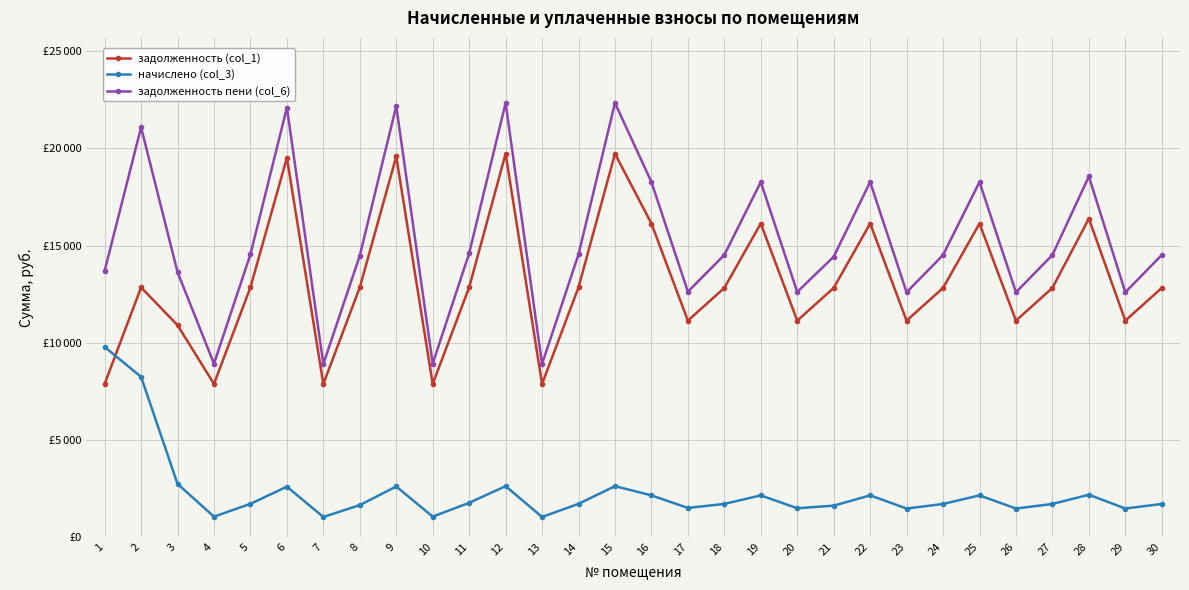

Reading right to left, what are all the values shown in this chart?

задолженность (col_1): 30=12816.7	29=11132.3	28=16383.8	27=12816.7	26=11132.3	25=16132.2	24=12816.7	23=11132.3	22=16132.2	21=12816.7	20=11132.3	19=16132.2	18=12816.7	17=11132.3	16=16132.2	15=19724.6	14=12845.2	13=7873.3	12=19724.6	11=12845.2	10=7873.3	9=19583.4	8=12845.2	7=7873.3	6=19516.8	5=12845.2	4=7873.3	3=10899.2	2=12845.2	1=7873.3
начислено (col_3): 30=1695.2	29=1460.2	28=2170.5	27=1695.2	26=1460.2	25=2137.1	24=1695.2	23=1460.2	22=2137.1	21=1607.9	20=1474.7	19=2137.1	18=1697.9	17=1489.3	16=2137.1	15=2613.1	14=1701.7	13=1025.8	12=2613.1	11=1754.0	10=1043.0	9=2594.3	8=1637.7	7=1025.8	6=2585.5	5=1701.7	4=1043.0	3=2728.7	2=8239.3	1=9779.5
задолженность пени (col_6): 30=14511.9	29=12592.5	28=18554.3	27=14511.9	26=12592.5	25=18269.3	24=14511.9	23=12592.5	22=18269.3	21=14424.7	20=12607.0	19=18269.3	18=14514.7	17=12621.6	16=18269.3	15=22337.7	14=14546.8	13=8899.1	12=22337.7	11=14599.1	10=8916.4	9=22177.7	8=14482.9	7=8899.1	6=22102.3	5=14546.8	4=8916.4	3=13627.9	2=21084.5	1=13692.8